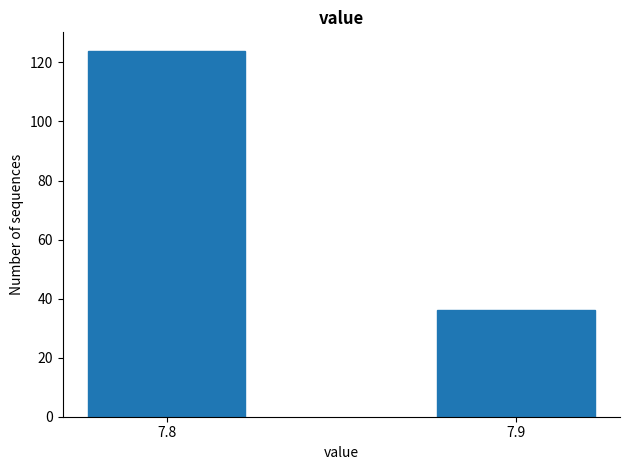

Reading right to left, list all the values displayed in this chart.

36	124